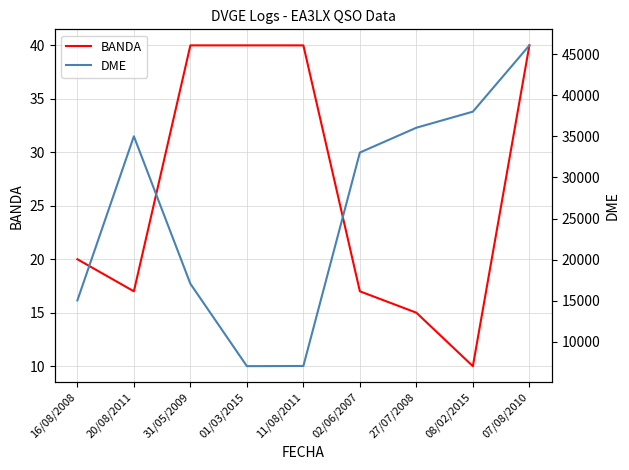

What is the difference between the maximum and minimum values in the BANDA series?

30